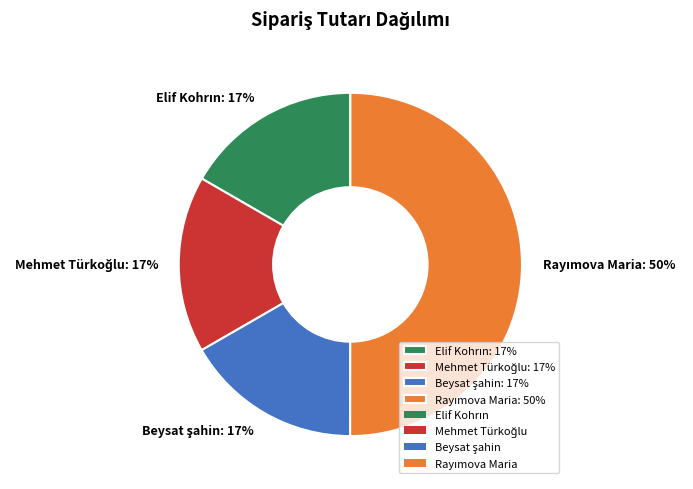

To the nearest percent, what is the average slice percentage?

25%